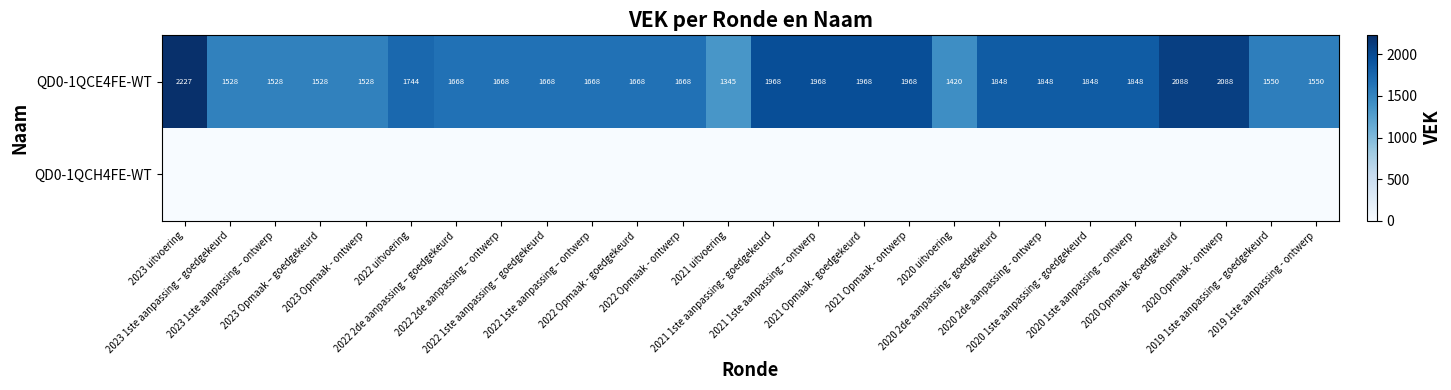

At which label does QD0-1QCE4FE-WT reach its peak?

2023 uitvoering